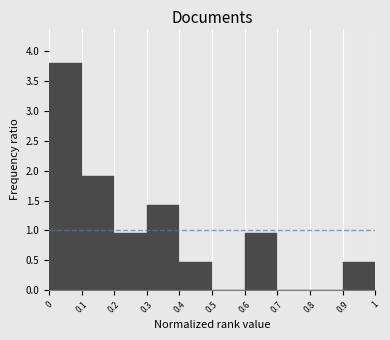

What is the height of the bar covering 0.3 to 0.4 on the x-axis? The values are not printed on the chart, so give them approximately, as read against the axis.

1.45